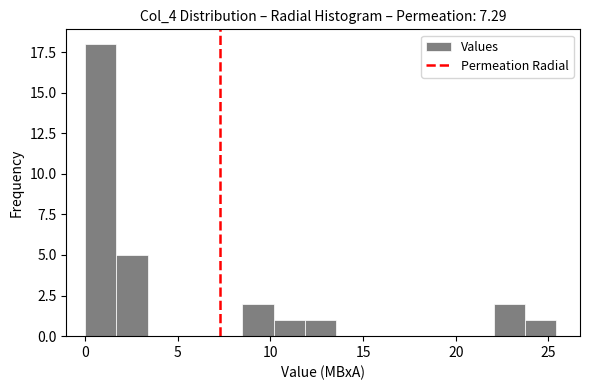

Read against the x-axis, roughly where is the centre of the tallest bar?

1.0